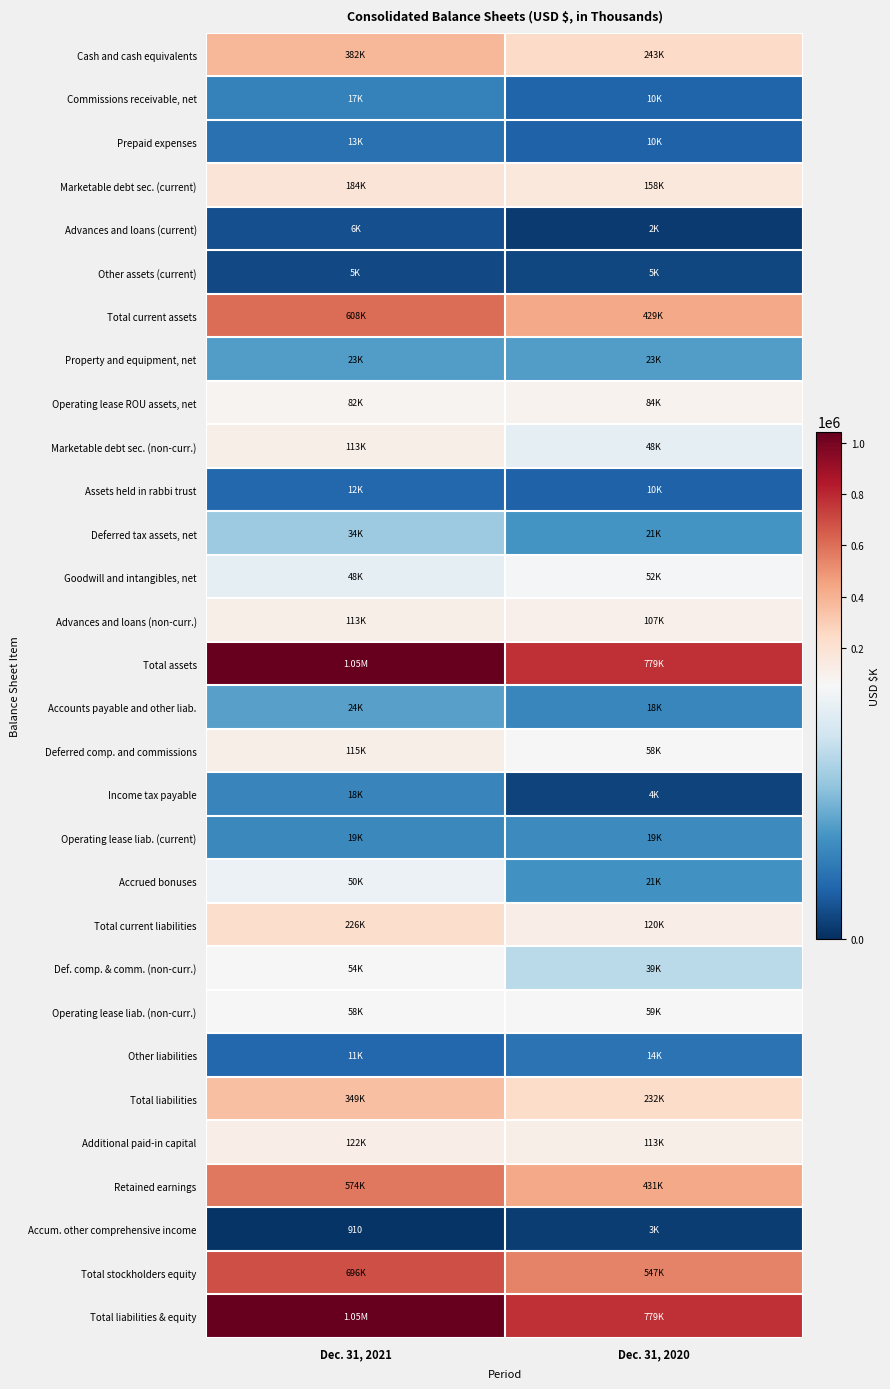

Read the Income tax payable value at Dec. 31, 2021.

17853